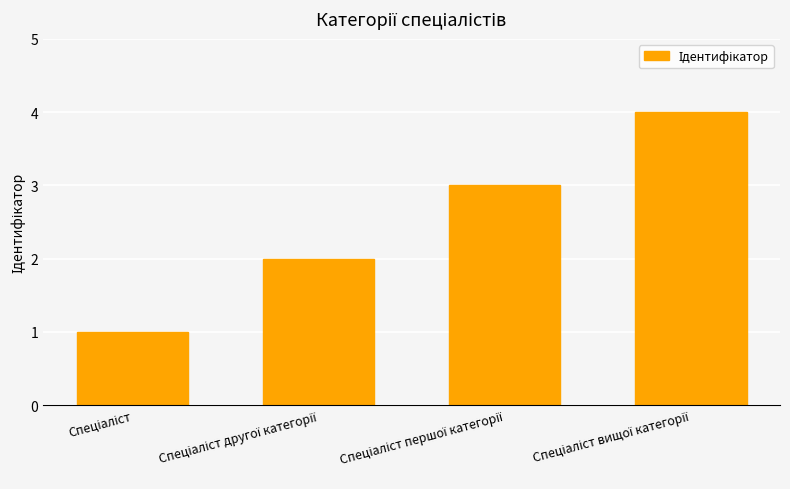

What is the difference between the maximum and minimum values?

3